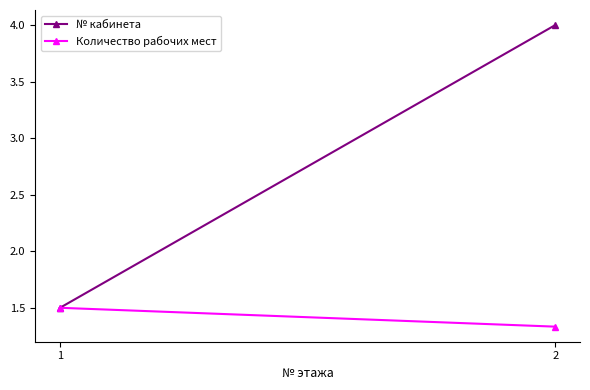

What is the sum of the № кабинета values at 1 and 2?

5.5